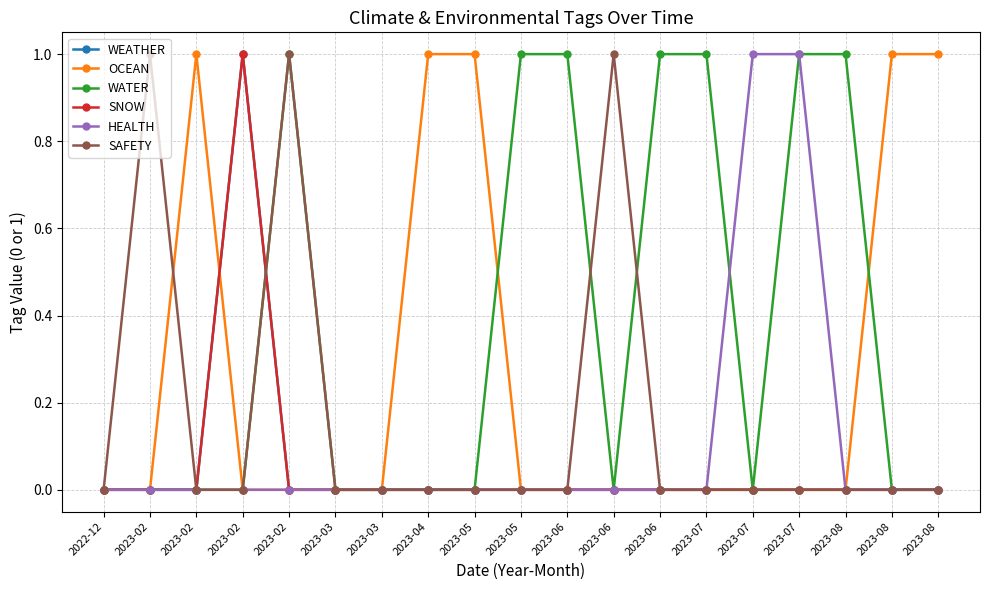

Which series changed the most between 2023-02 and 2023-06?

WEATHER